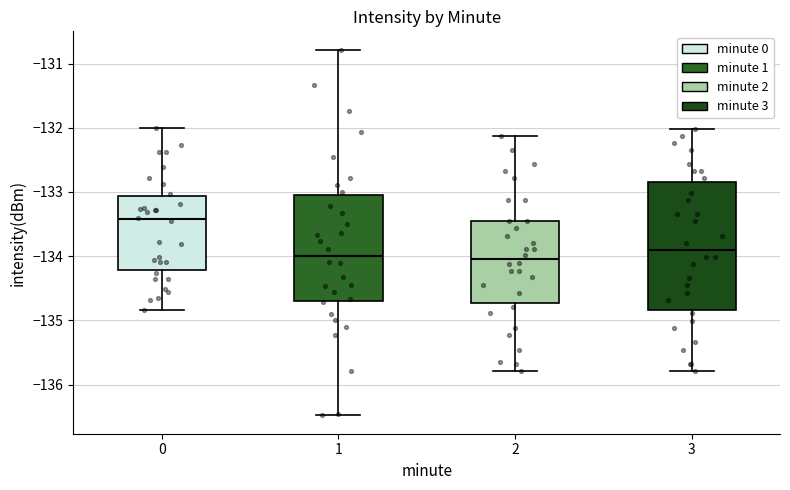

Reading left to right, transcribe this box plot: for each box, give where its median line is, the range the box spans, and where its two whiskers end, as read against the y-axis. The values are not printed on the chart, so give them approximately, as read against the axis.

0: median -133.4, box -134.2 to -133.1, whiskers -134.8 to -132.0
1: median -134.0, box -134.7 to -133.1, whiskers -136.5 to -130.8
2: median -134.0, box -134.7 to -133.5, whiskers -135.8 to -132.1
3: median -133.9, box -134.8 to -132.8, whiskers -135.8 to -132.0